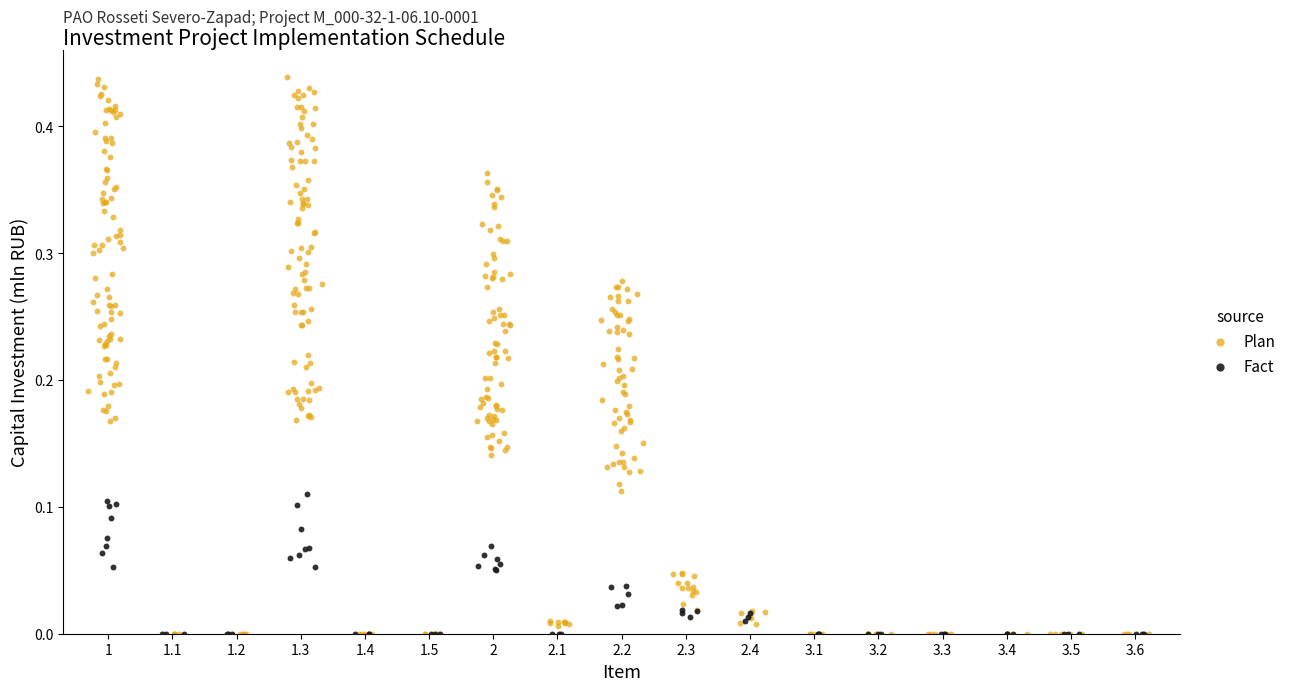

Which series has the largest Y range (max minus min)?

Plan